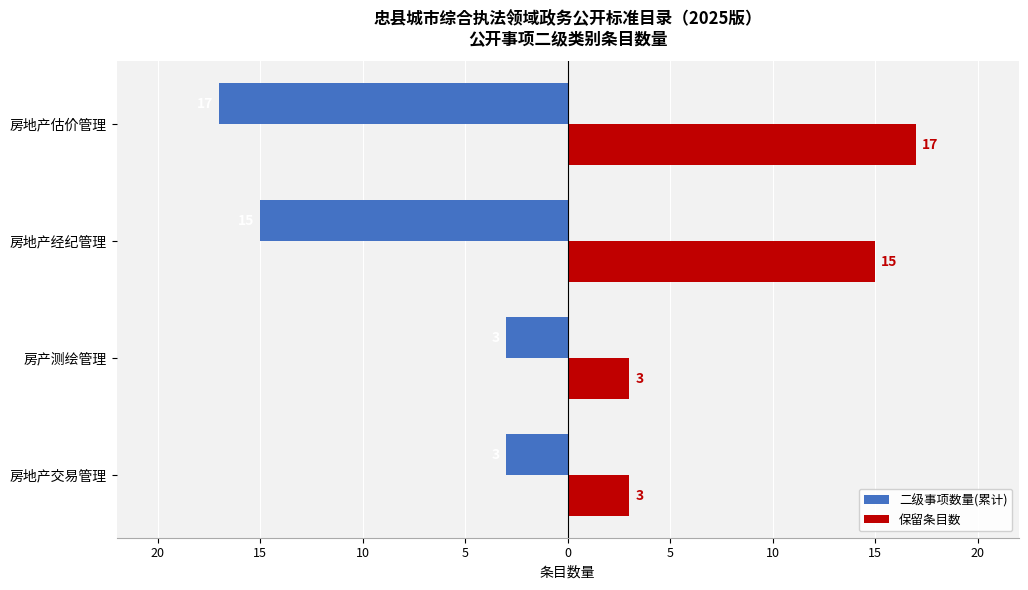

What are all the series names shown in the legend?

二级事项数量(累计), 保留条目数